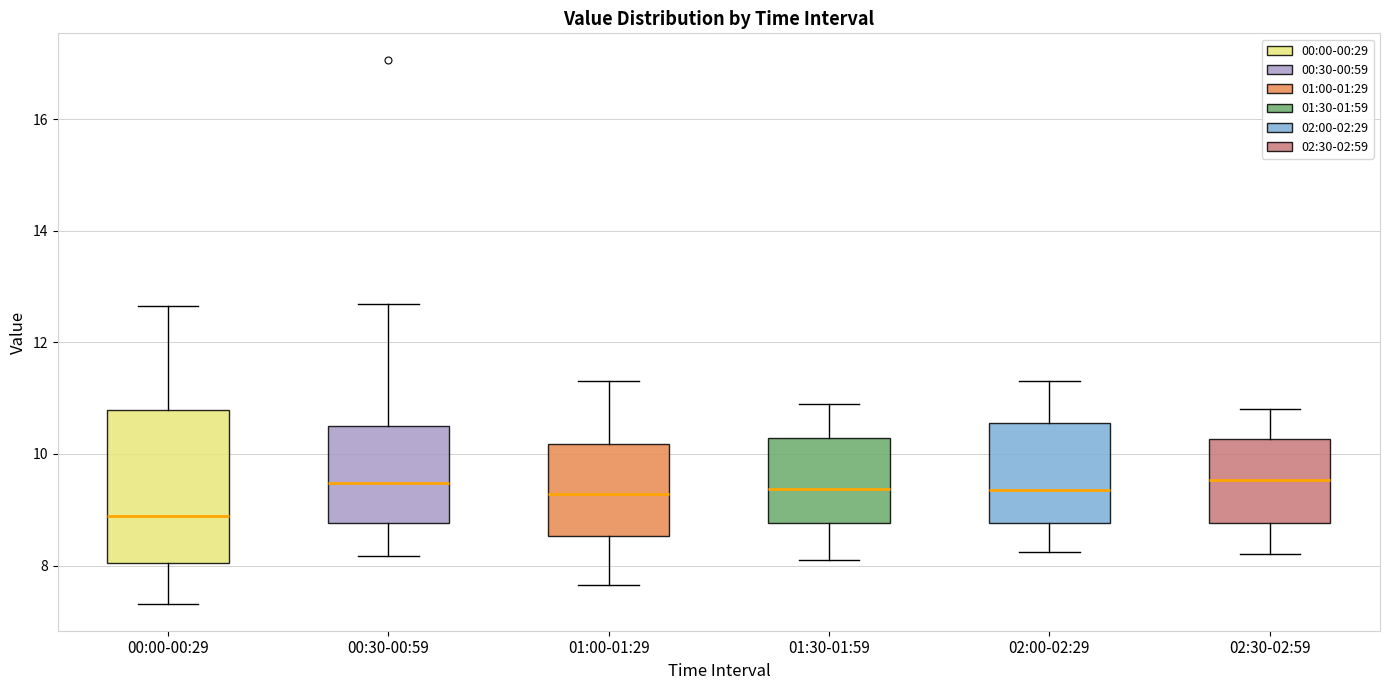

Reading left to right, read every box against the y-axis: the position of its median line, the range the box covers, and the ends of its whiskers. The values are not printed on the chart, so give them approximately, as read against the axis.

00:00-00:29: median 8.8, box 8.0 to 10.8, whiskers 7.4 to 12.6
00:30-00:59: median 9.4, box 8.8 to 10.6, whiskers 8.2 to 12.6
01:00-01:29: median 9.2, box 8.6 to 10.2, whiskers 7.6 to 11.4
01:30-01:59: median 9.4, box 8.8 to 10.2, whiskers 8.2 to 11.0
02:00-02:29: median 9.4, box 8.8 to 10.6, whiskers 8.2 to 11.4
02:30-02:59: median 9.6, box 8.8 to 10.2, whiskers 8.2 to 10.8